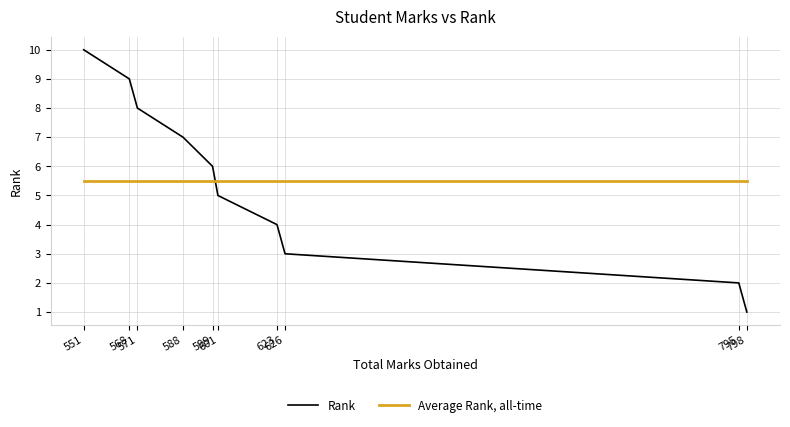

What is the average value of the Rank series?

5.5